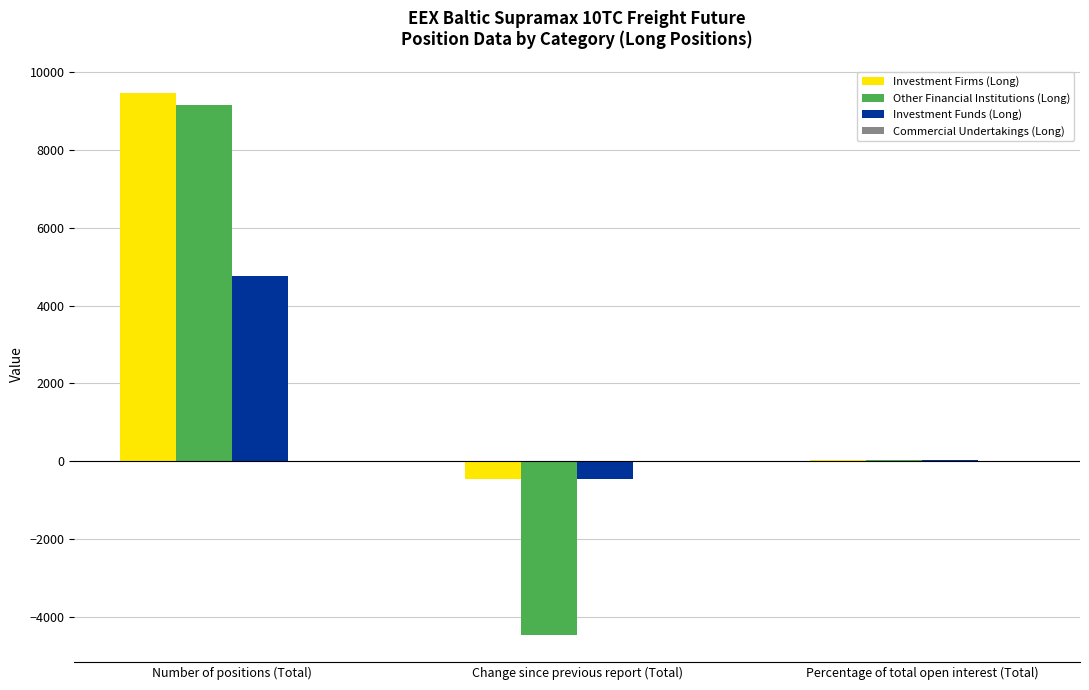

How many data points in Investment Firms (Long) are above 40?

2